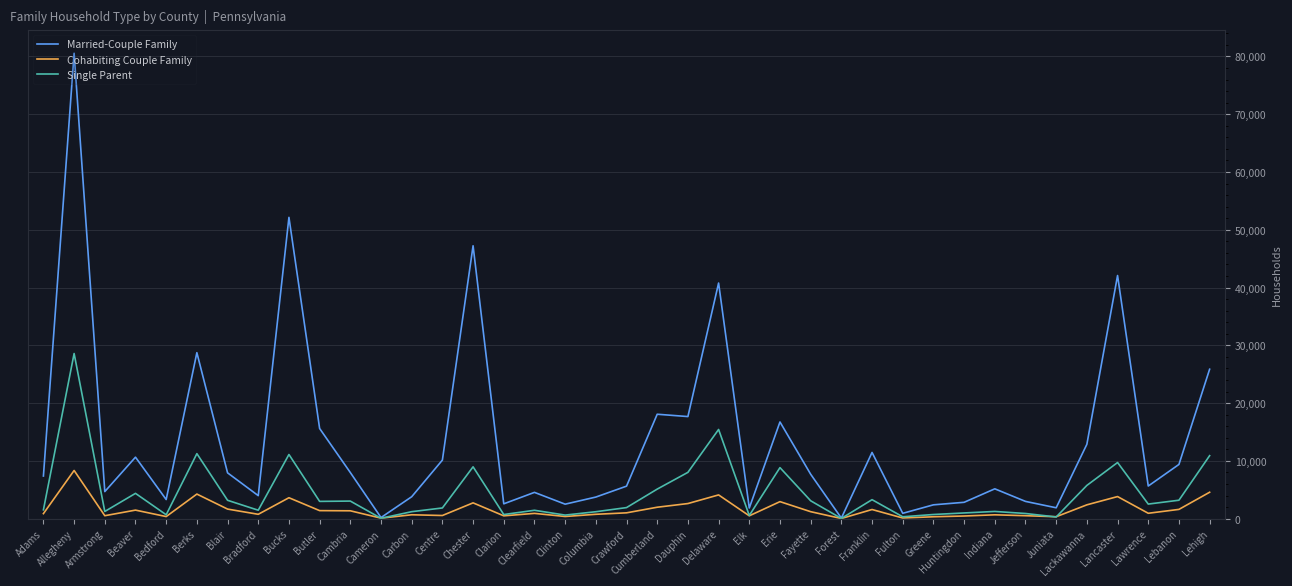

What is the total value across all series at Berks?

44227